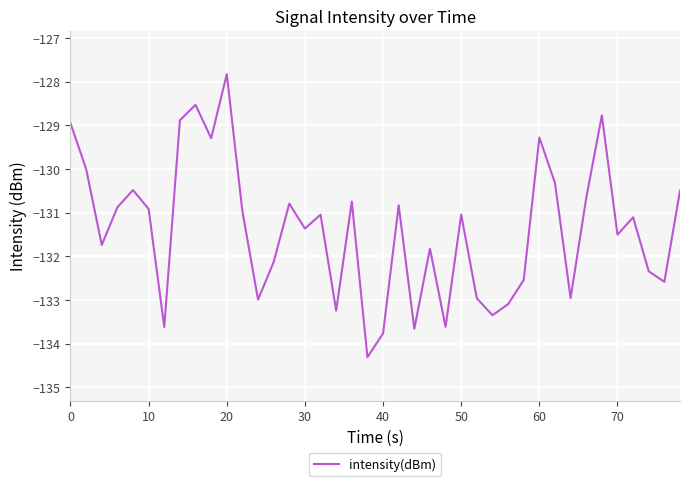

What is the minimum value shown in the chart?

-134.3